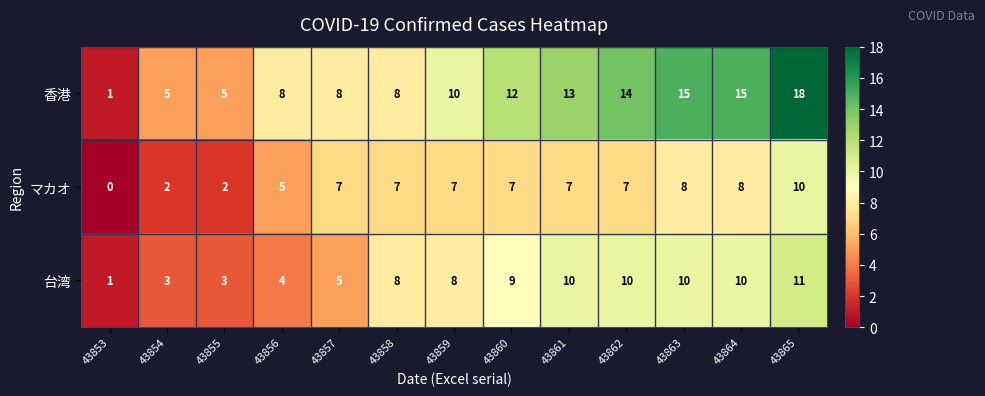

Read the 台湾 value at 43859, to the nearest 10.

10